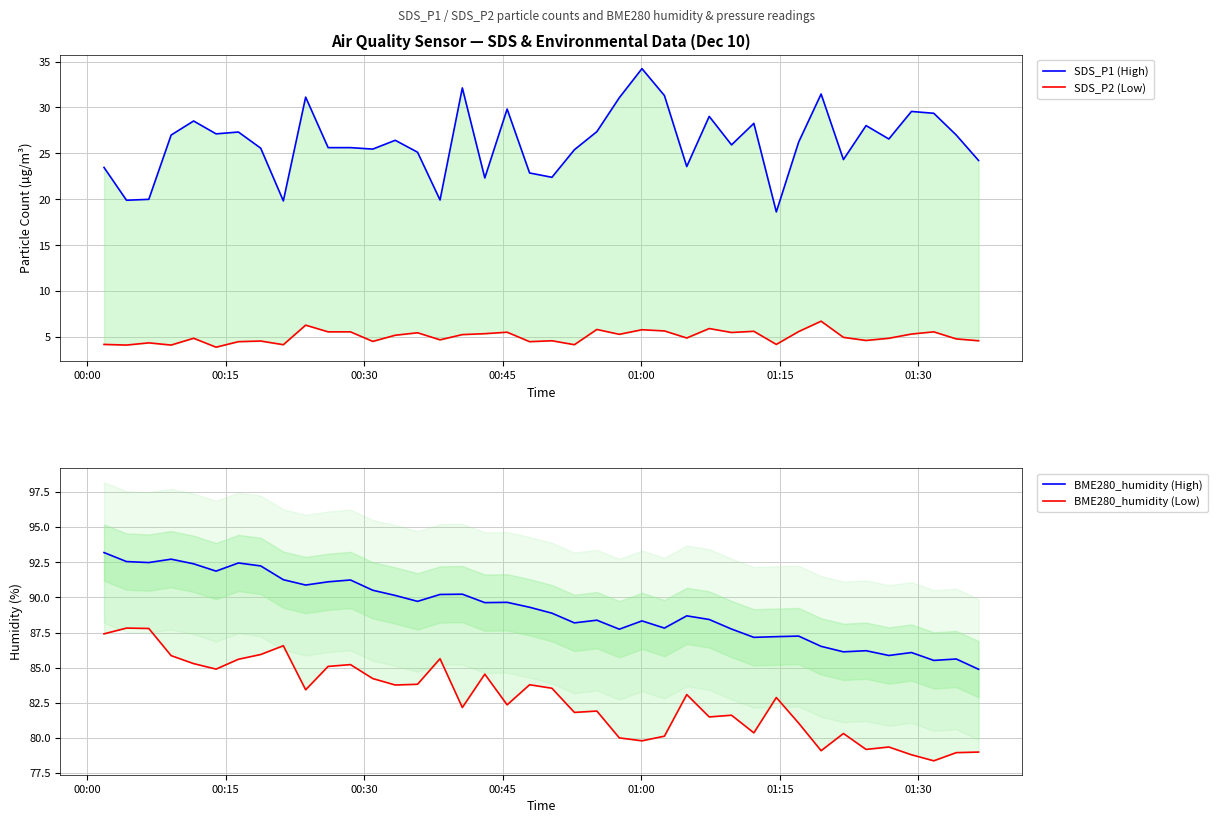

How many values in the BME280_humidity (High) series are below 89?

20